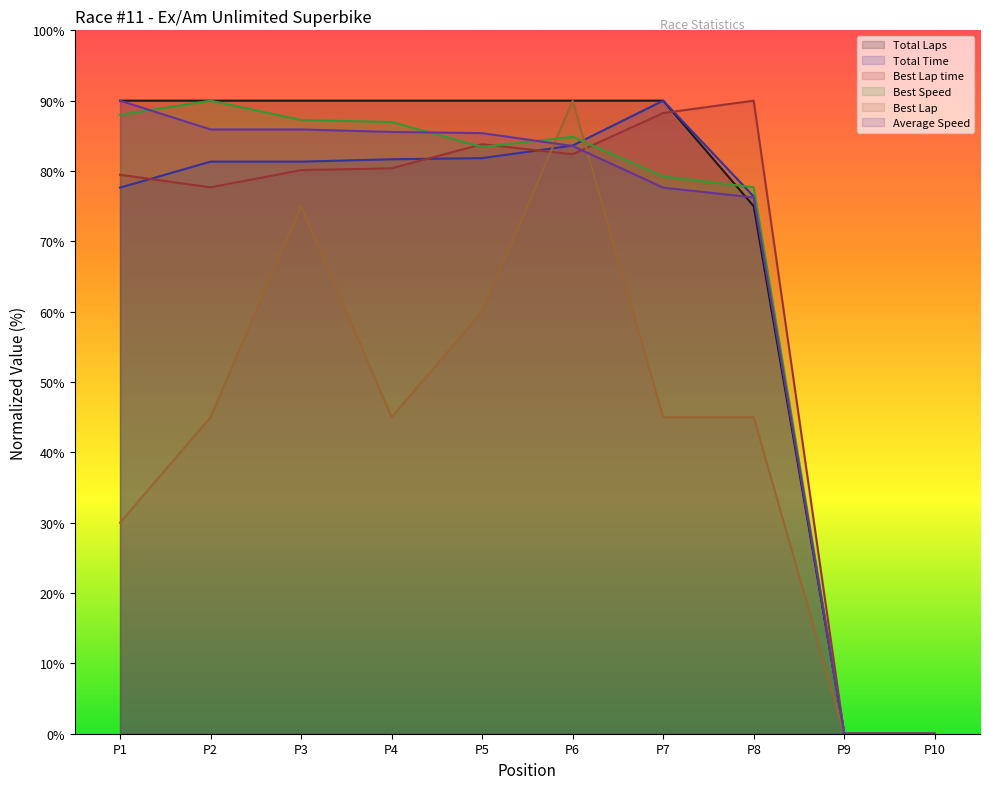

At how many categories does at least one series exceed 5?

8